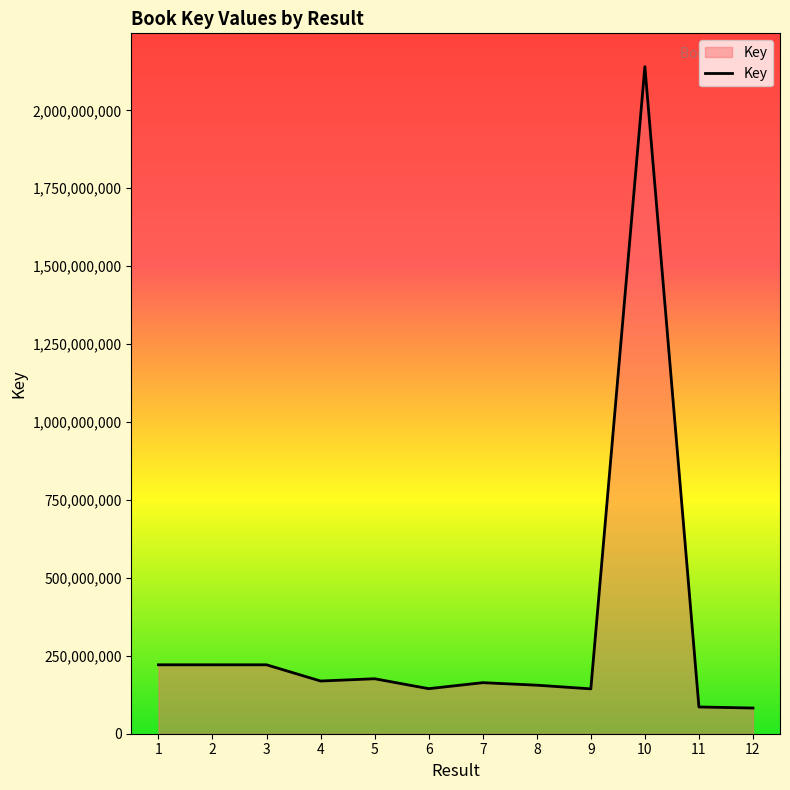

True or false: the data shows 211364941 at 9.

False